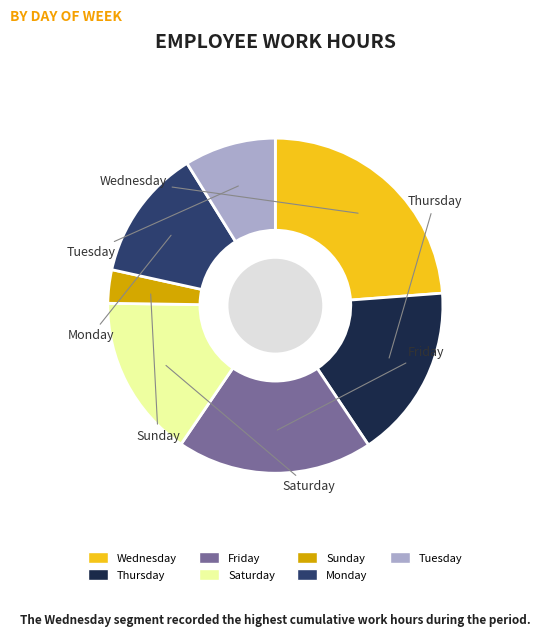

Is there a majority slice in this chart?

No